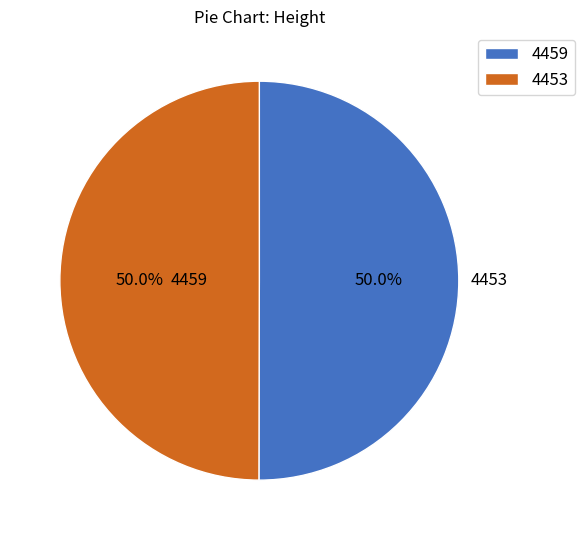

Do 4453 and 4459 together represent more than half of the pie?

Yes